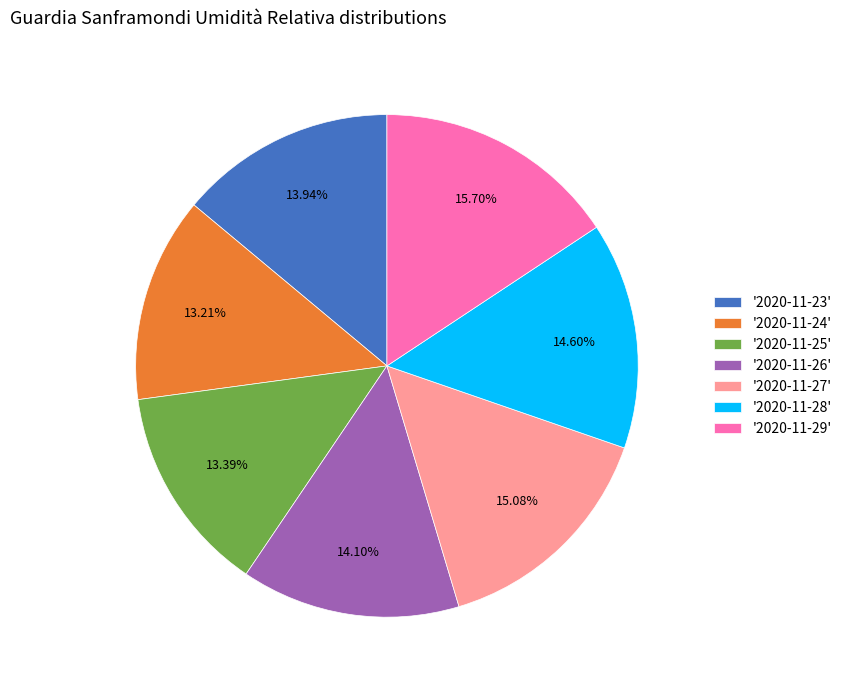

Combined, do '2020-11-29' and '2020-11-27' account for over 50%?

No